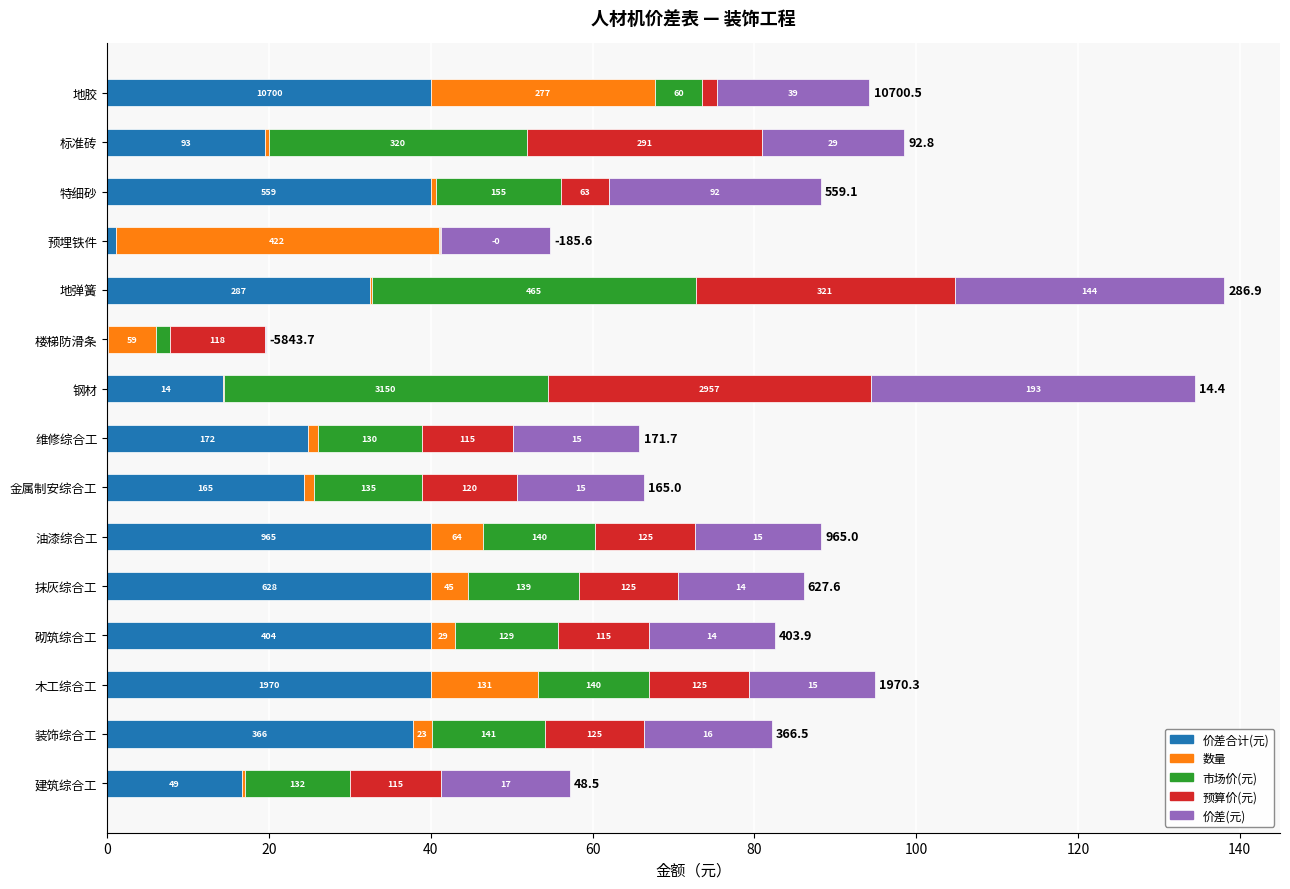

What are all the series names shown in the legend?

价差合计(元), 数量, 市场价(元), 预算价(元), 价差(元)